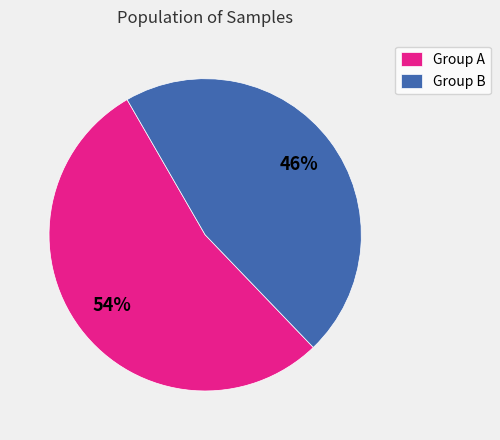

What is the largest slice in the pie chart?

Group A